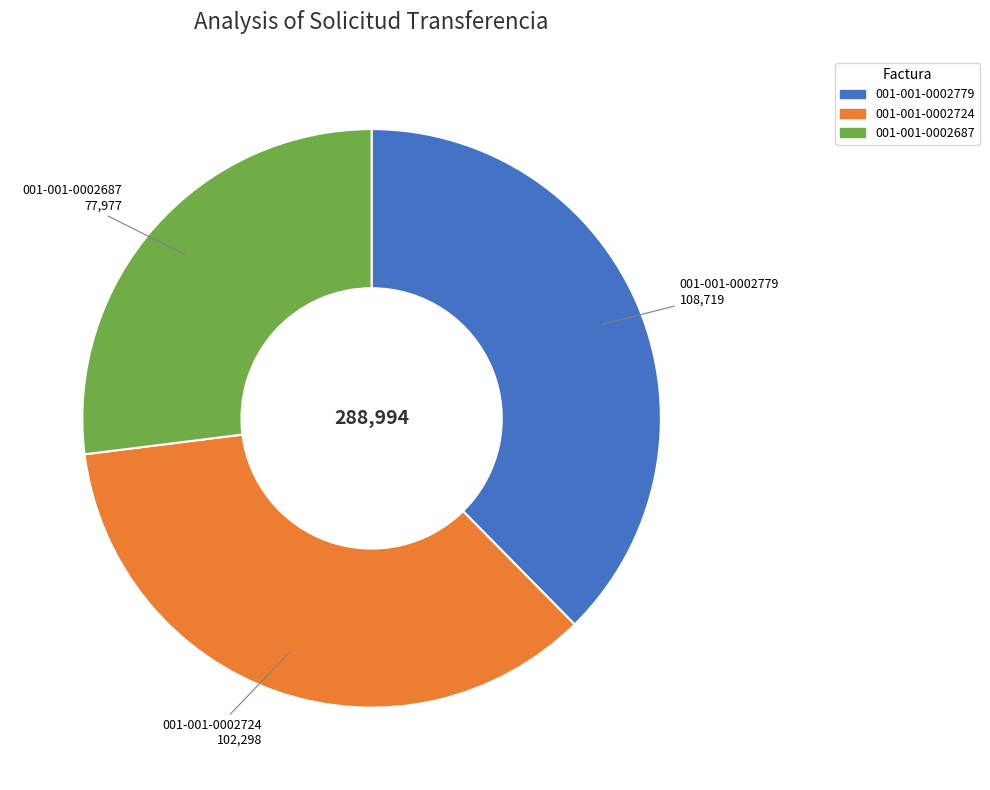

Is it true that 001-001-0002724 is 35% of the pie?

True